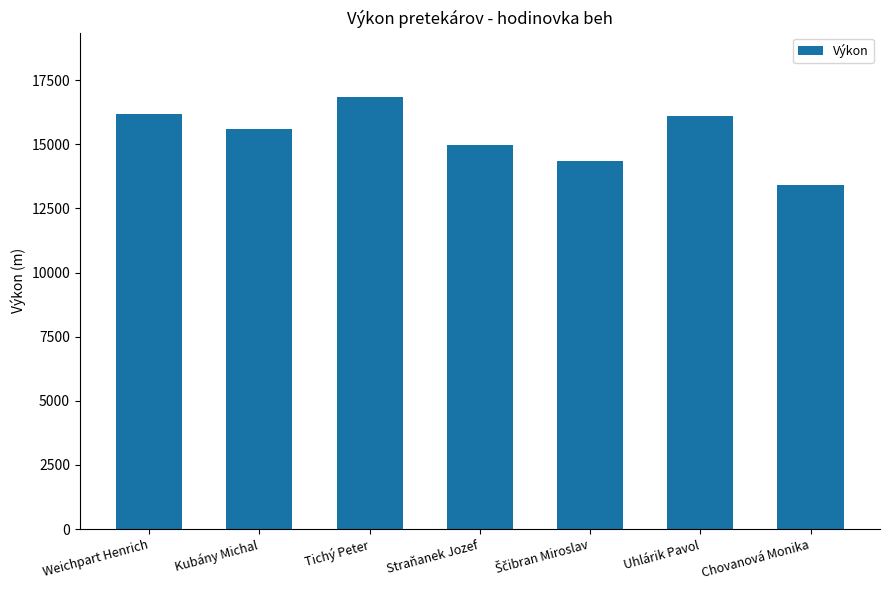

What is the difference between the values at Weichpart Henrich and Tichý Peter?

635